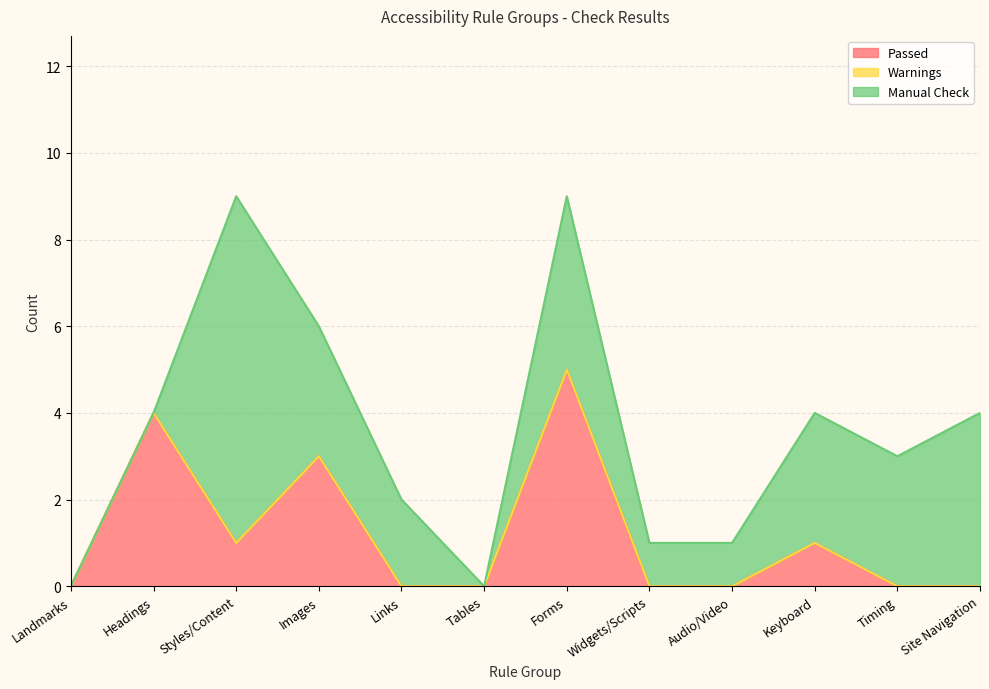

At which category is the sum across all series the highest?

Styles/Content